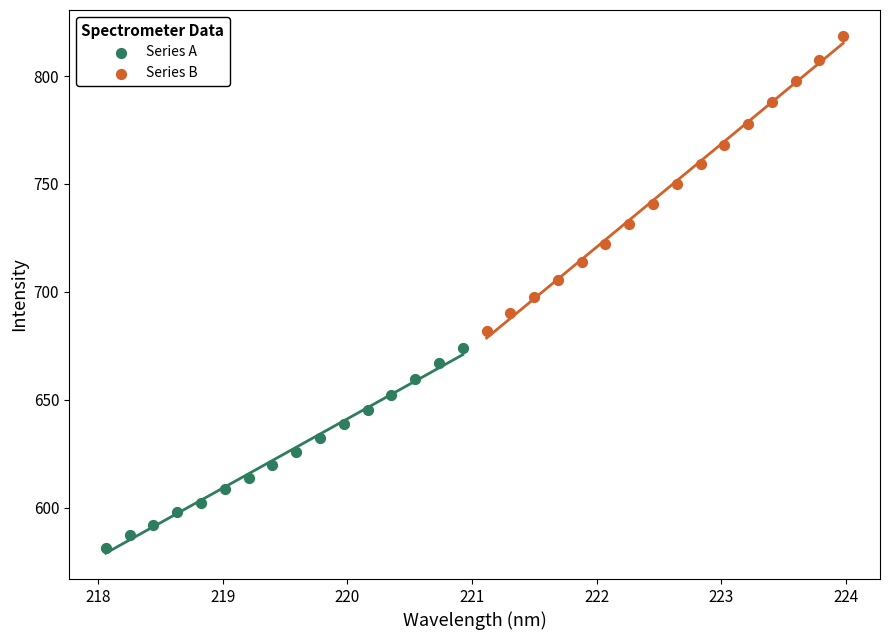

What are all the series names shown in the legend?

Series A, Series B